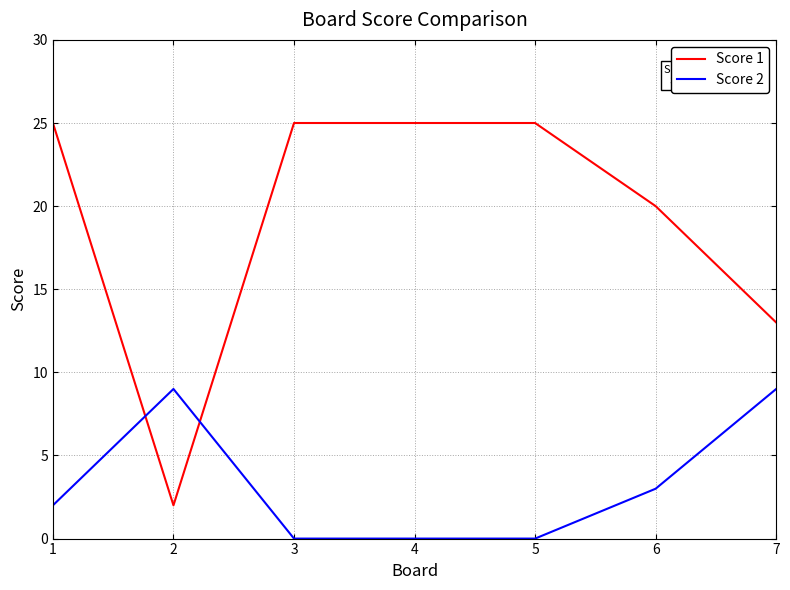

Rank the series at 3 from highest to lowest value.

Score 1, Score 2